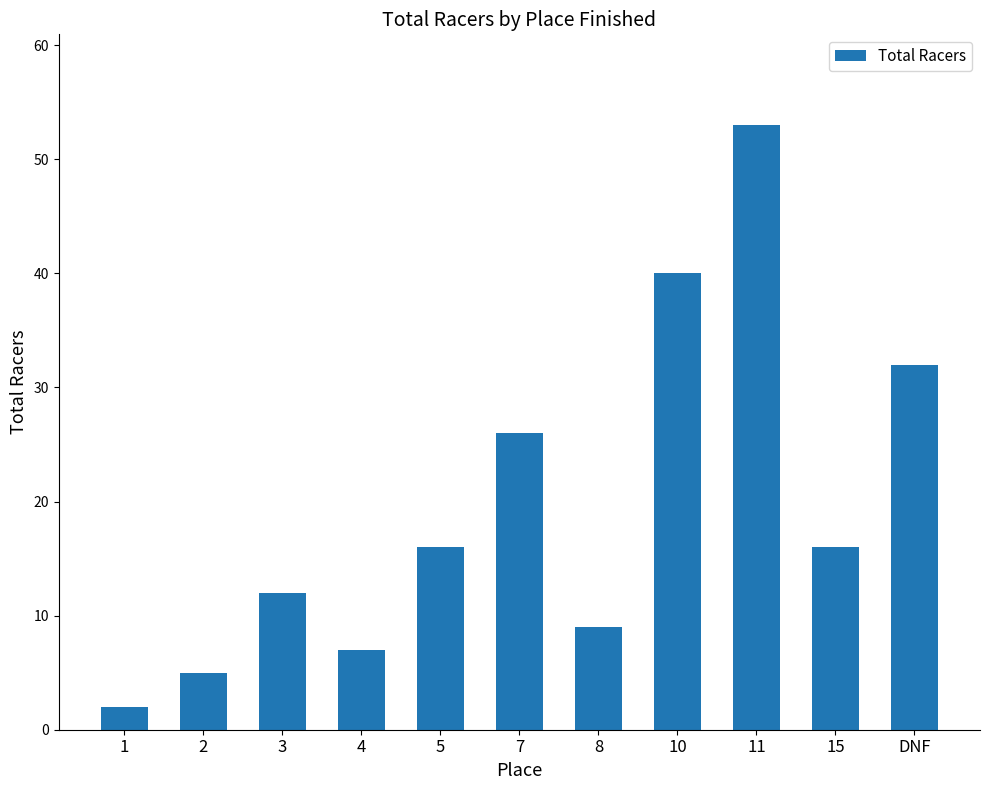

What is the maximum value shown in the chart?

53